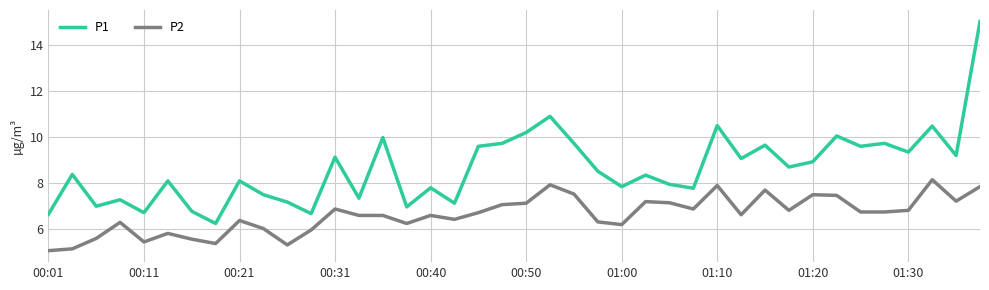

Is this an area chart (filled region under the line)?

No